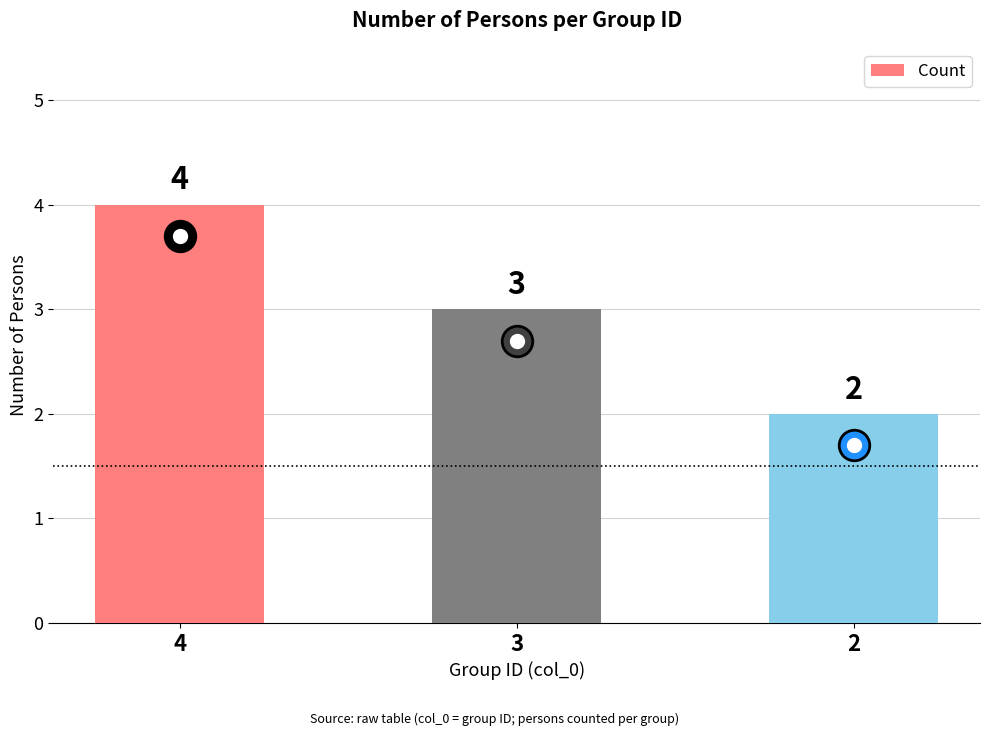

What is the change in value from 4 to 3?

-1